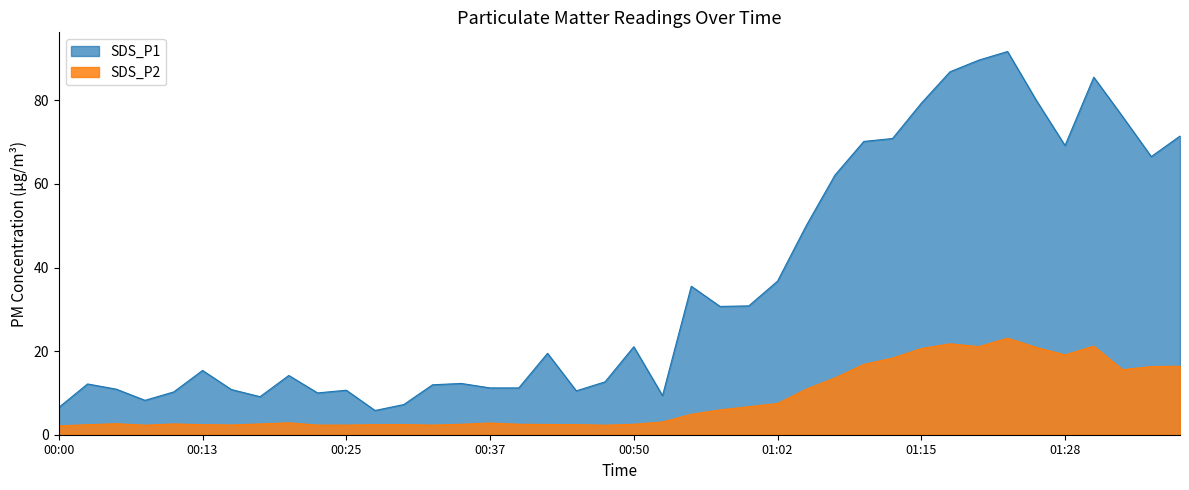

True or false: SDS_P1 and SDS_P2 intersect in this chart.

False